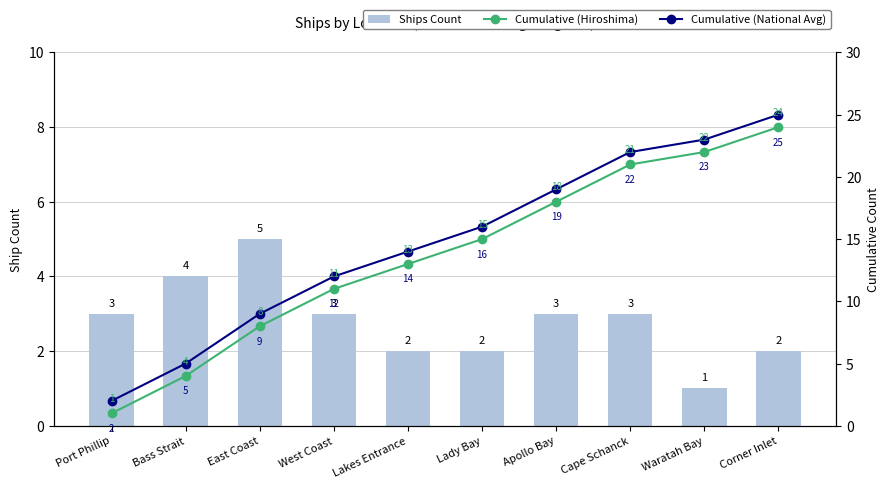

What is the sum of all Cumulative (Hiroshima) values?

137